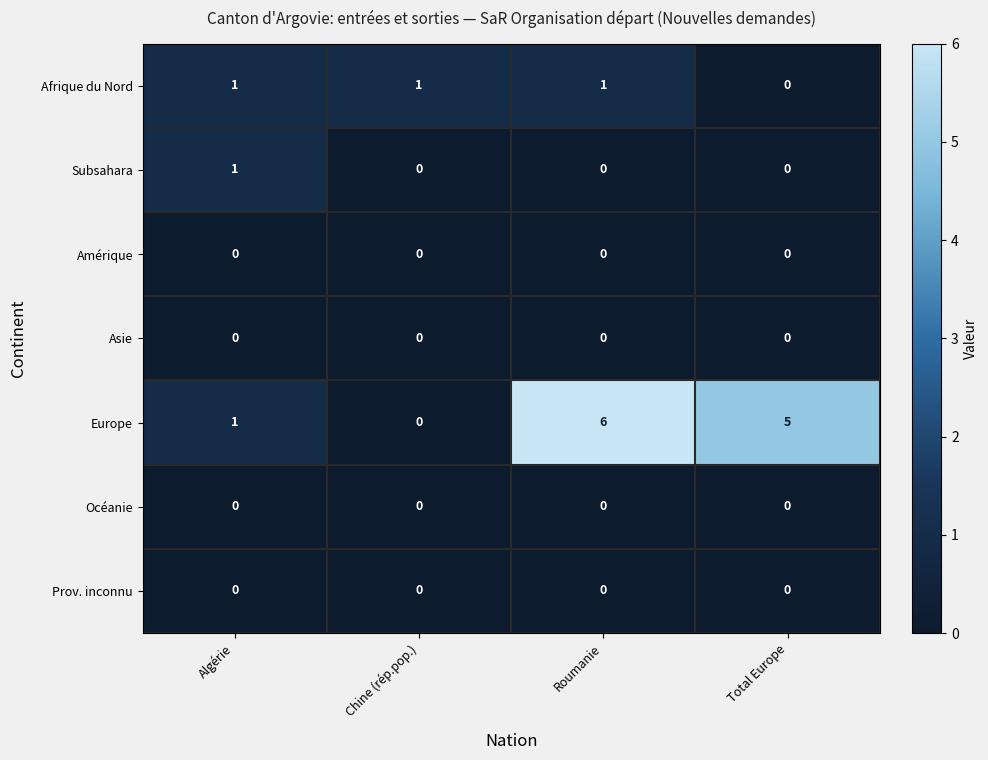

Which series has the widest spread of values?

Europe